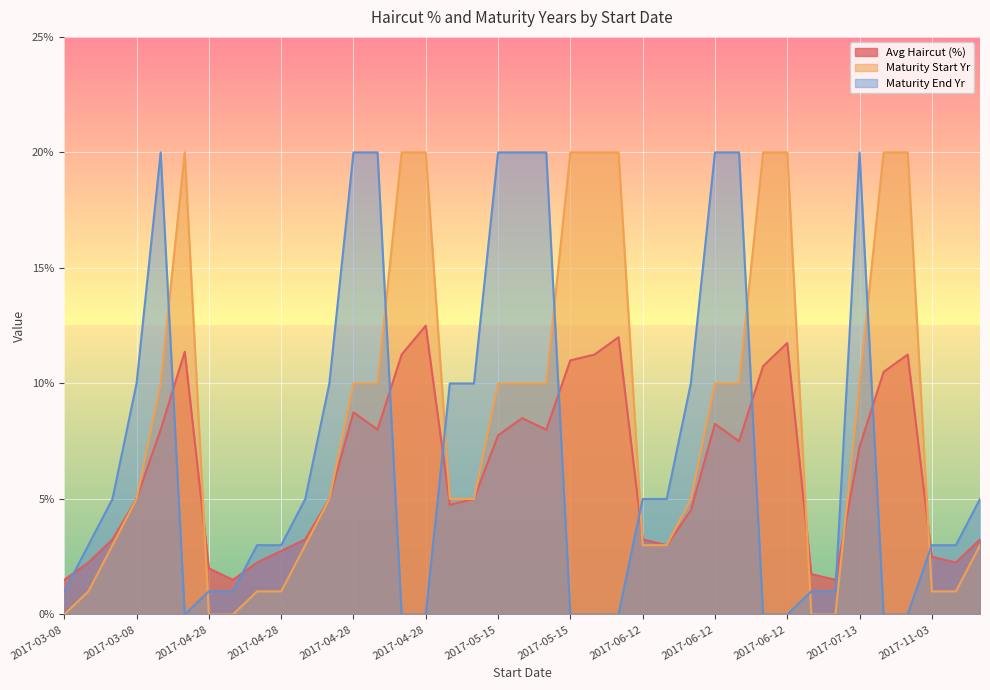

What are all the series names shown in the legend?

Avg Haircut (%), Maturity Start Yr, Maturity End Yr